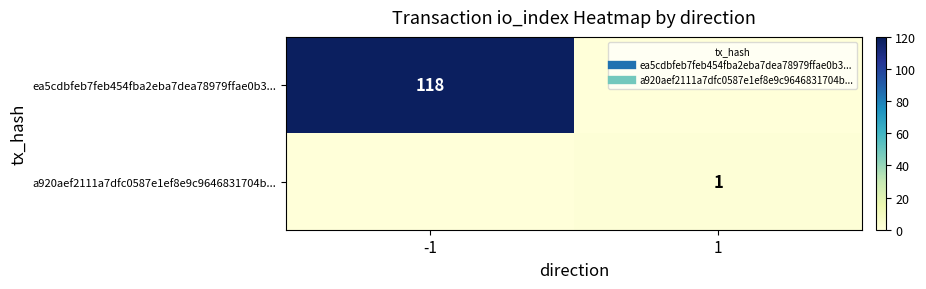

The value of a920aef2111a7dfc0587e1ef8e9c9646831704b... at 1 is 2. True or false?

False